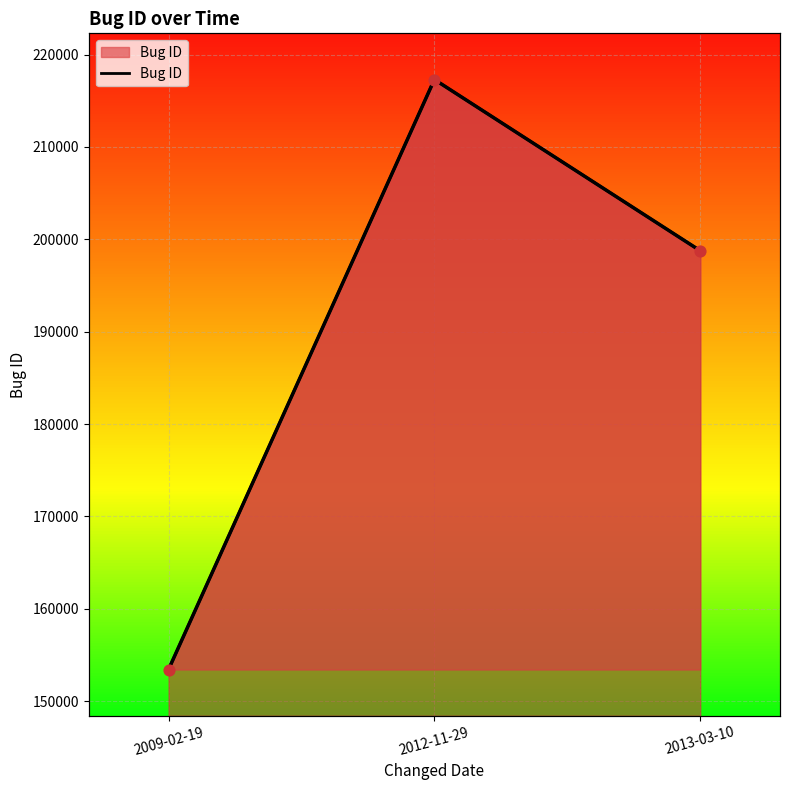

Approximately how many times larger is the value at 2012-11-29 compared to 2009-02-19?

1.4